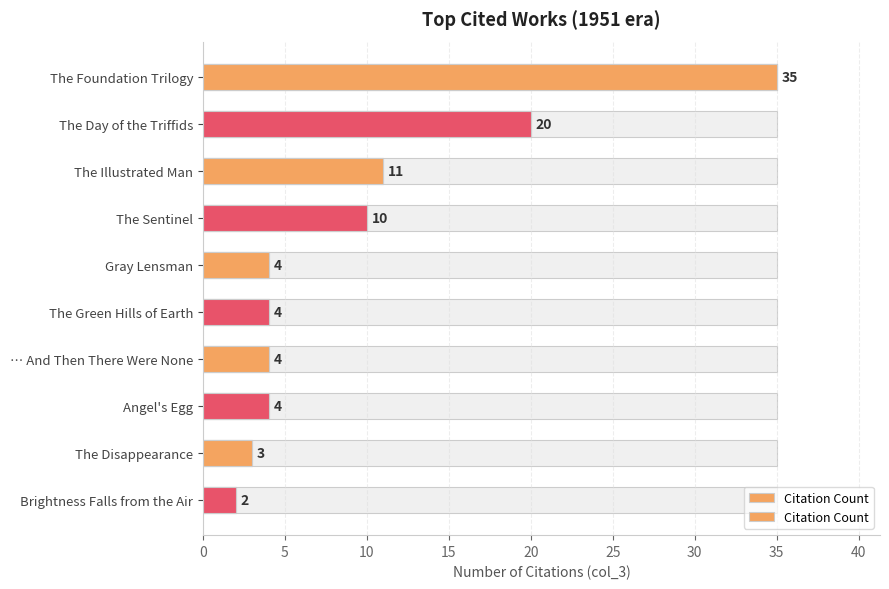

Reading left to right, extract all data points from this chart.

35	20	11	10	4	4	4	4	3	2